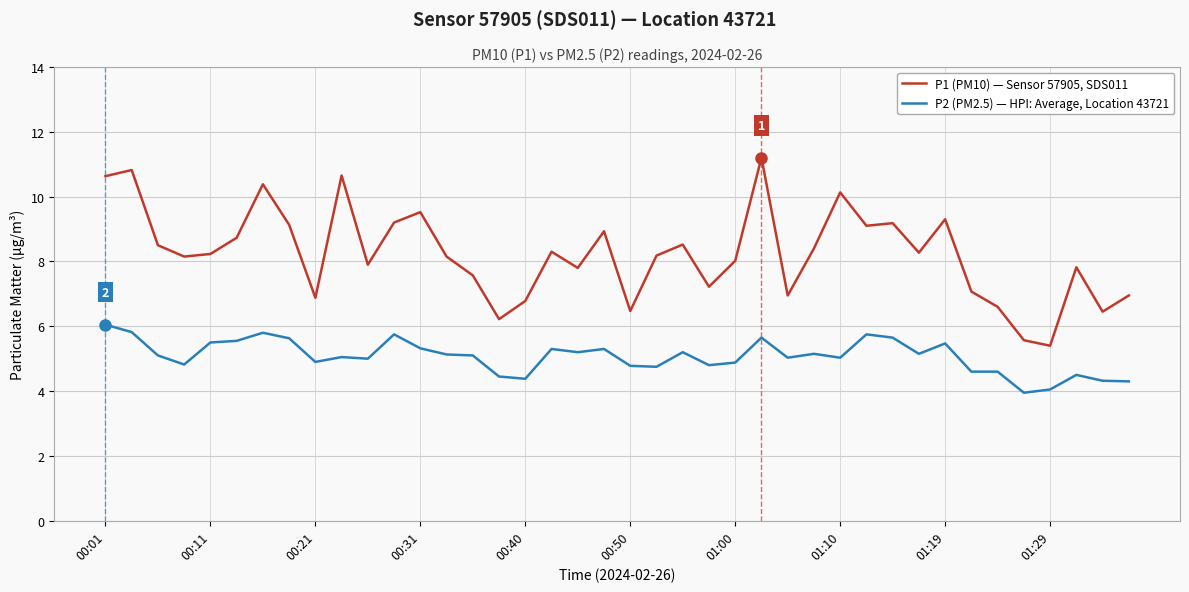

True or false: P1 (PM10) — Sensor 57905, SDS011 and P2 (PM2.5) — HPI: Average, Location 43721 intersect in this chart.

False